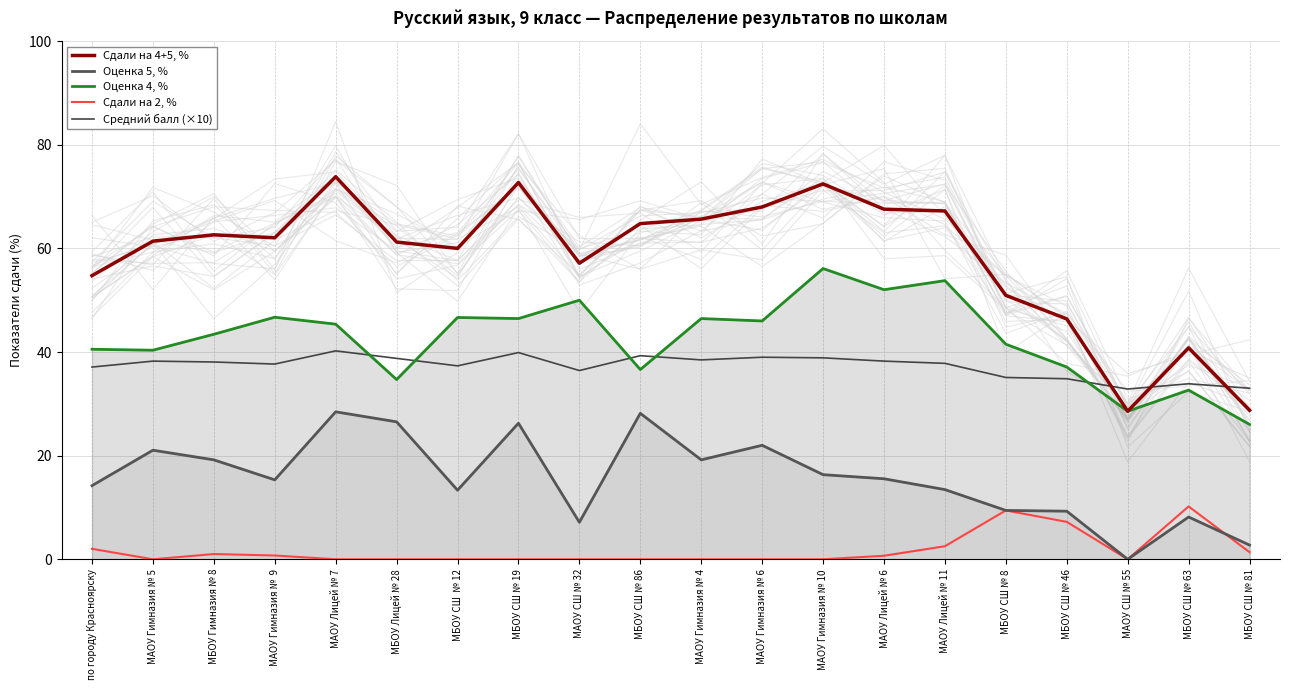

What is the label of the 3rd point from the left?

МБОУ Гимназия № 8